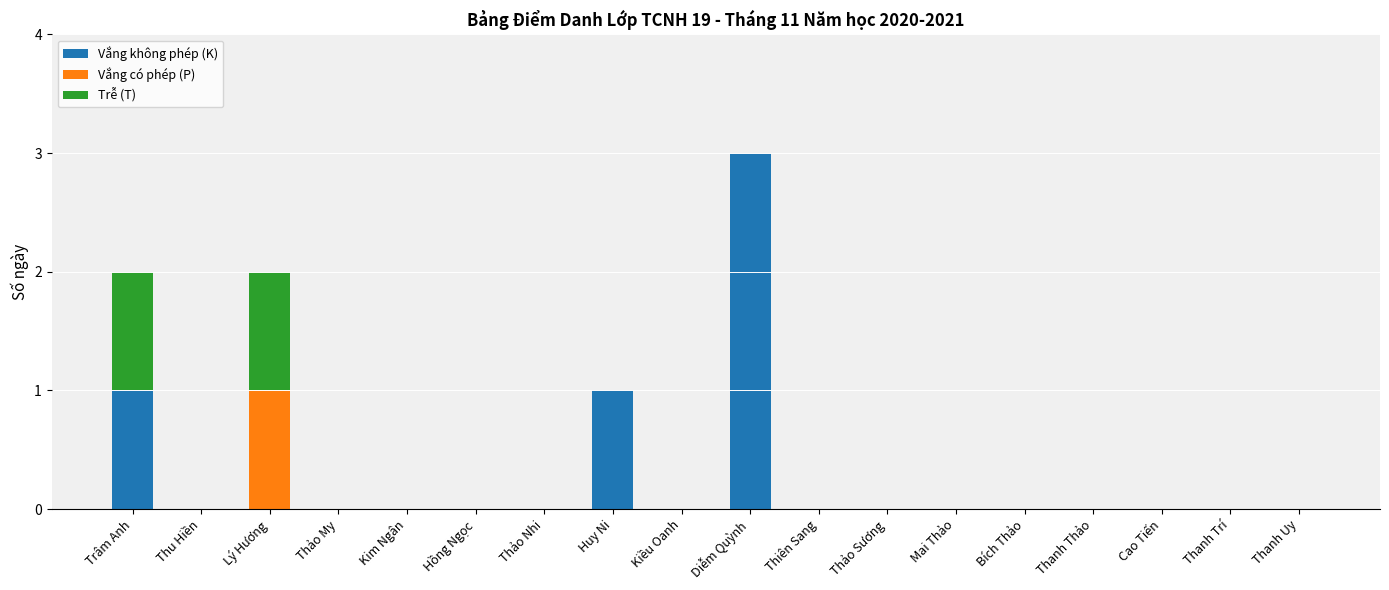

At which category is the sum across all series the highest?

Diễm Quỳnh